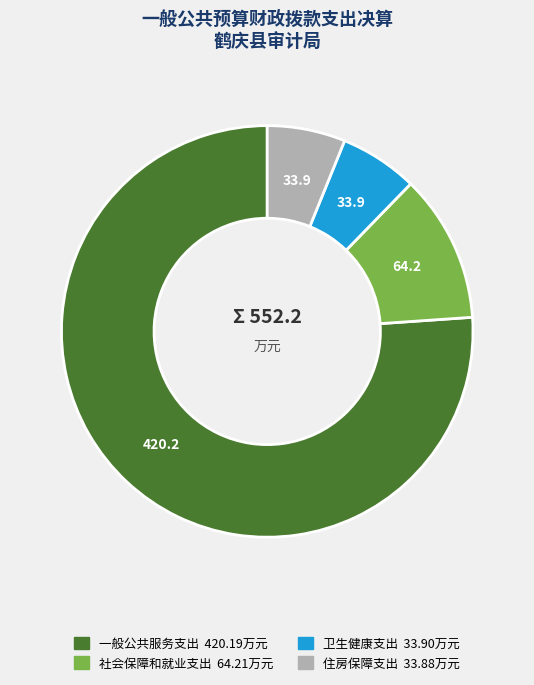

Which slice is the largest?

一般公共服务支出